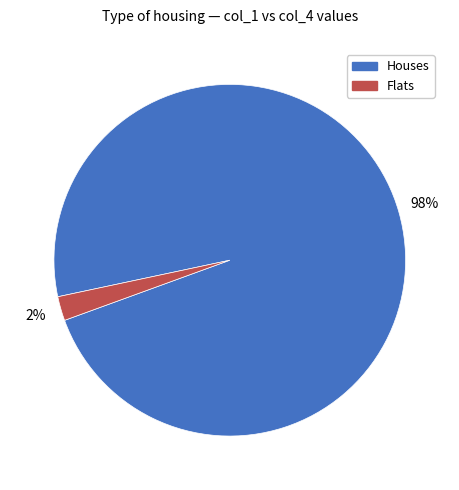

How many segments does this pie chart have?

2